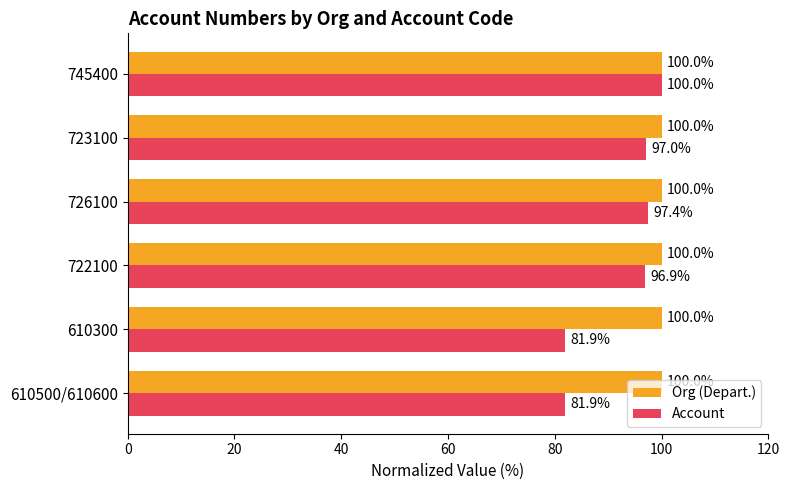

Which series has the largest range (max minus min)?

Account